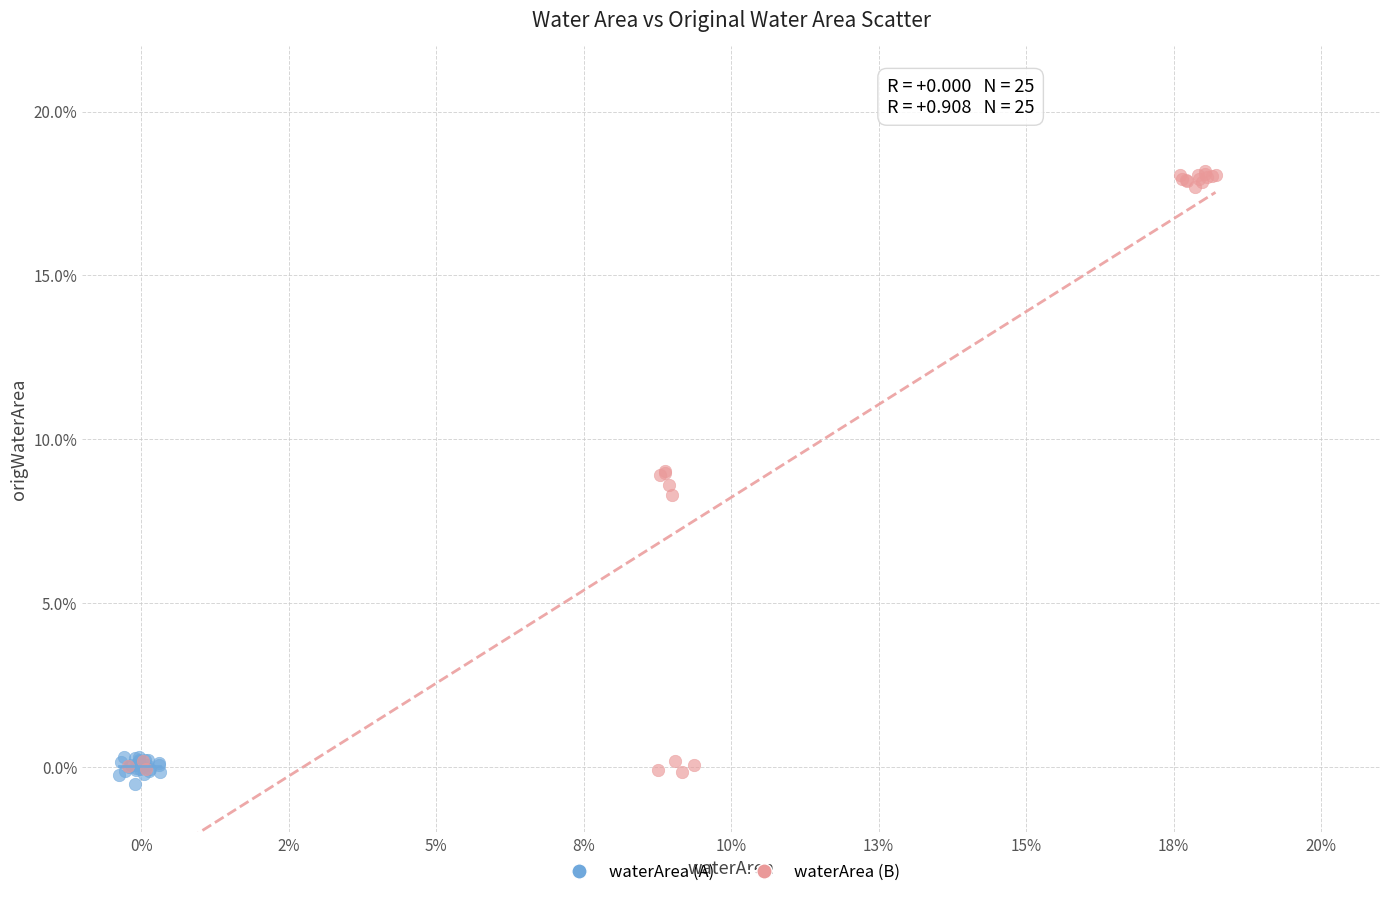

Which series has the largest Y range (max minus min)?

waterArea (B)